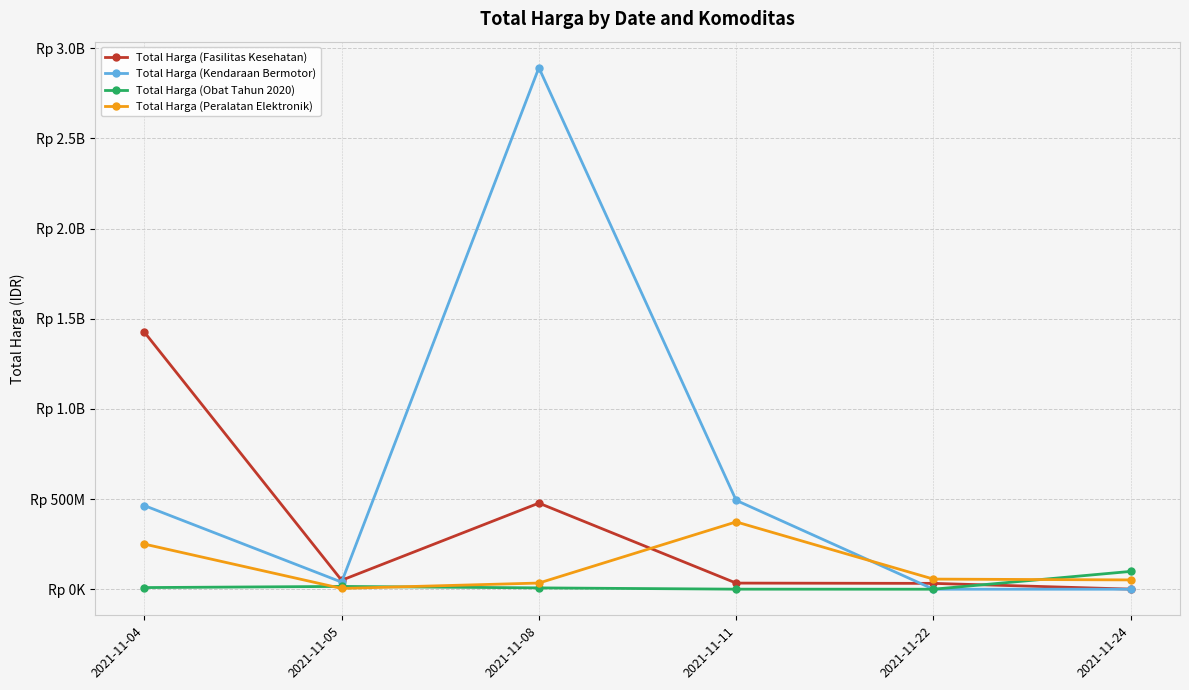

Reading left to right, extract all data points from this chart.

Total Harga (Fasilitas Kesehatan): 1425867900	49730040	477600000	34000000	32441200	577875
Total Harga (Kendaraan Bermotor): 464002100	39440000	2892122000	493000000	0	0
Total Harga (Obat Tahun 2020): 9180000	15513960	7401240	333600	78000	98772570
Total Harga (Peralatan Elektronik): 250350000	4350000	34292000	373404000	56152800	51601000